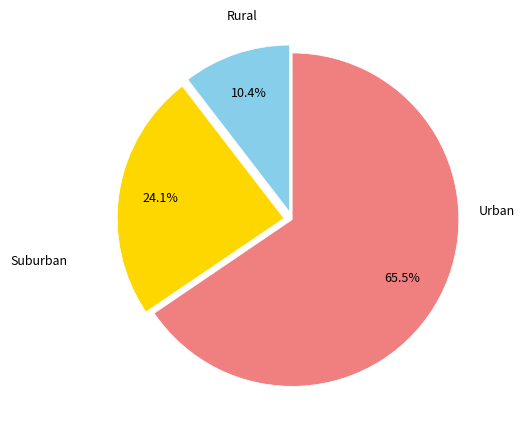

Is there any slice that represents more than half of the pie?

Yes